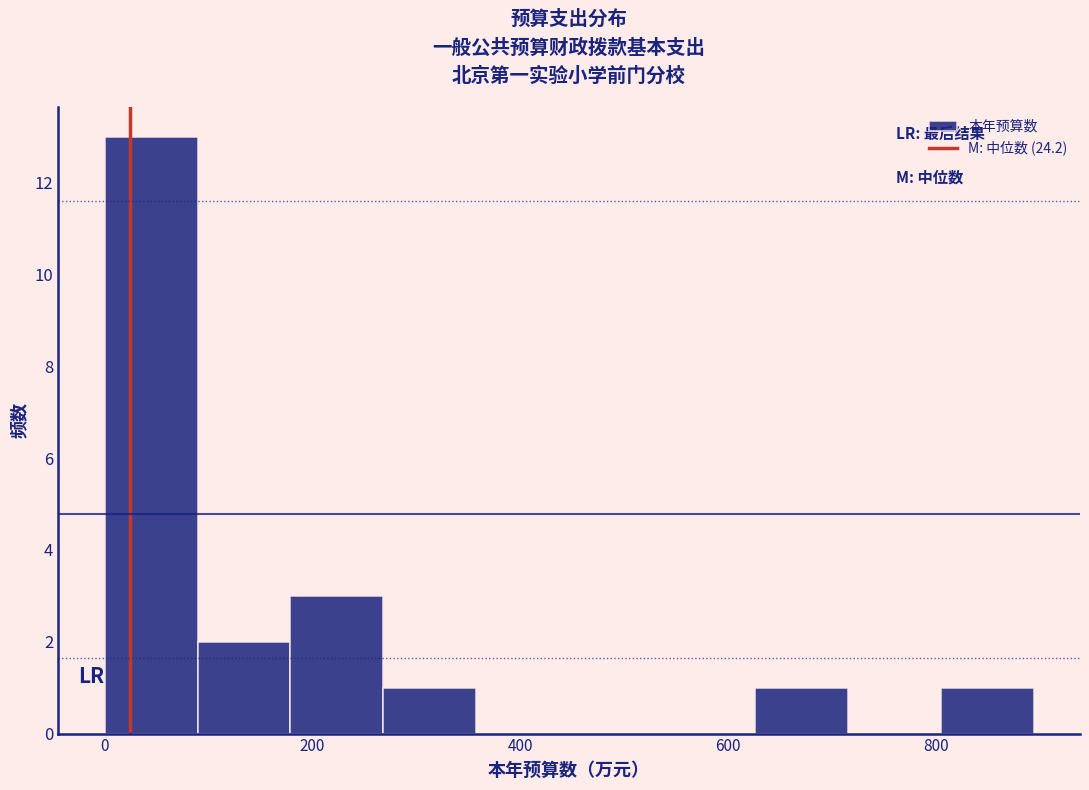

What is the height of the bar covering 0 to 80 on the x-axis? Neither the bar edges nor the heights are printed on the chart, so give them approximately, as read against the axes.

13